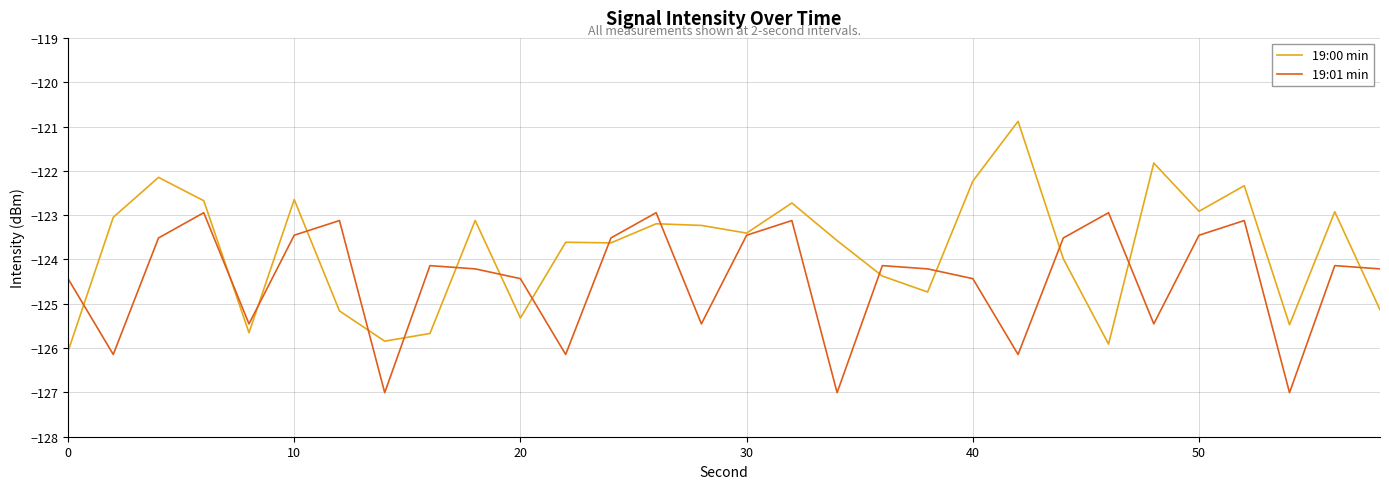

In 19:01 min, how many points are lower than both neighbors (excluding endpoints)?

9